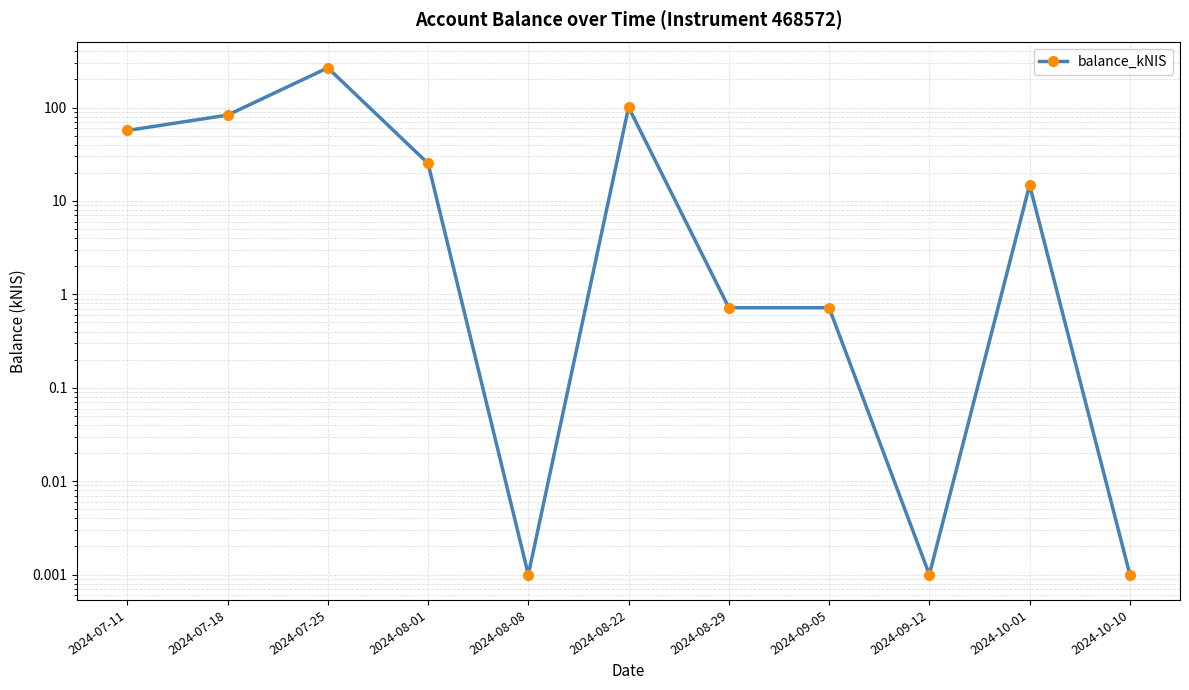

What is the change in value from 2024-07-11 to 2024-08-22?

+44.0